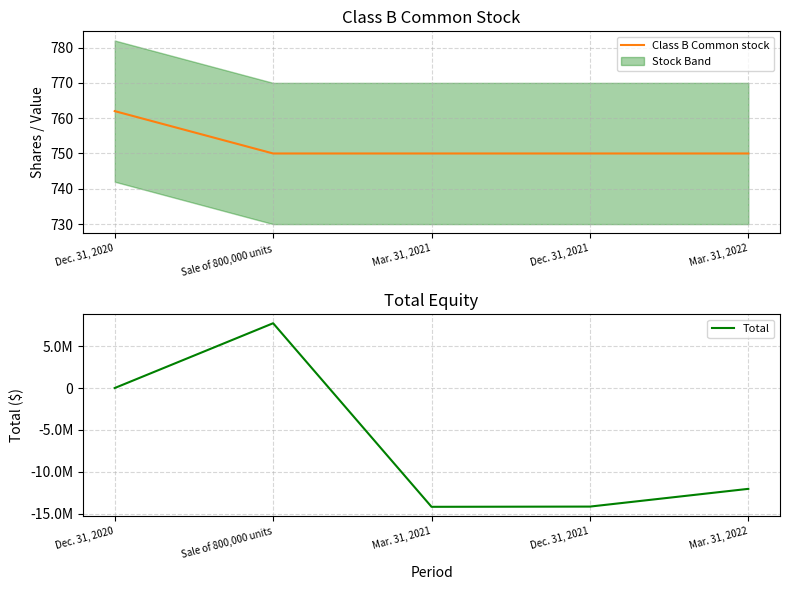

What is the difference between the maximum and minimum values in the Total series?

21971604